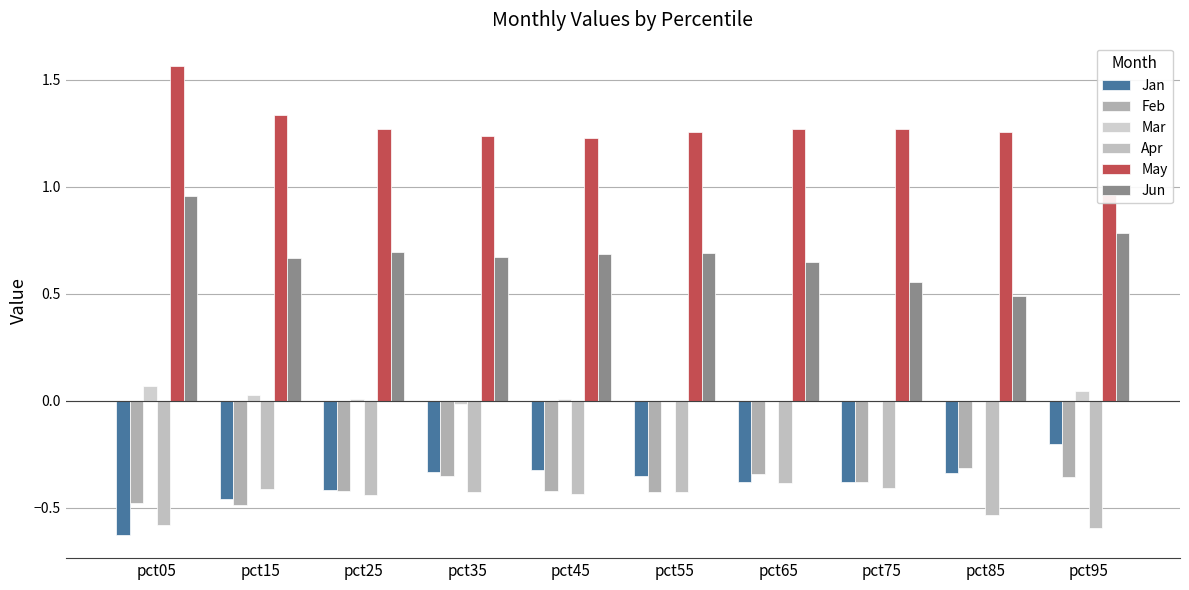

Where does the May series first go above 1?

pct05